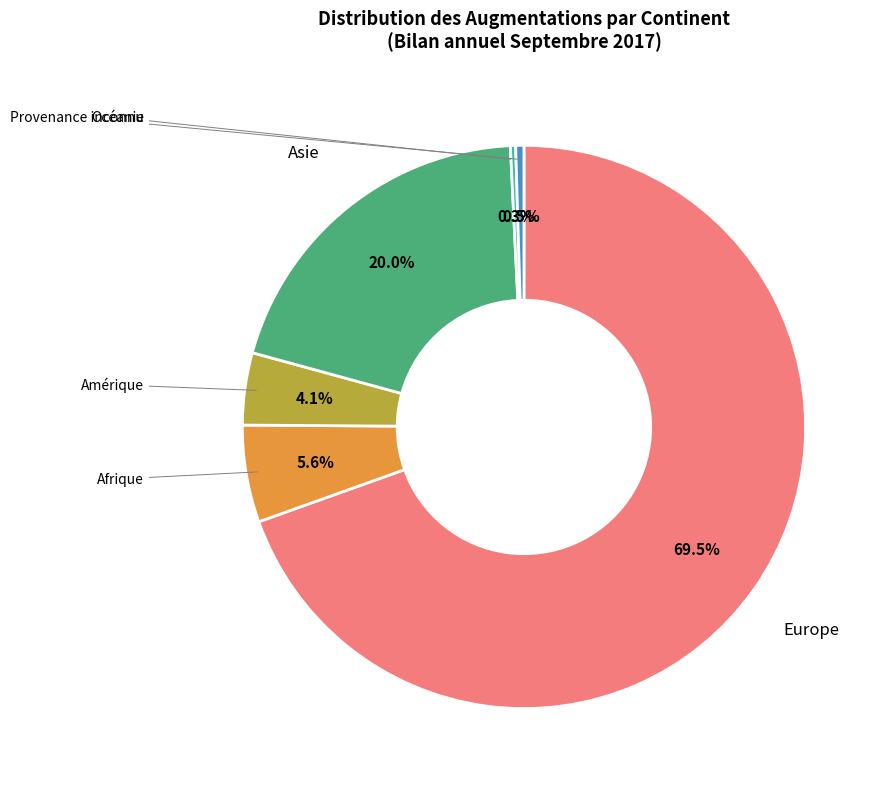

Combined, do Amérique and Océanie account for over 50%?

No